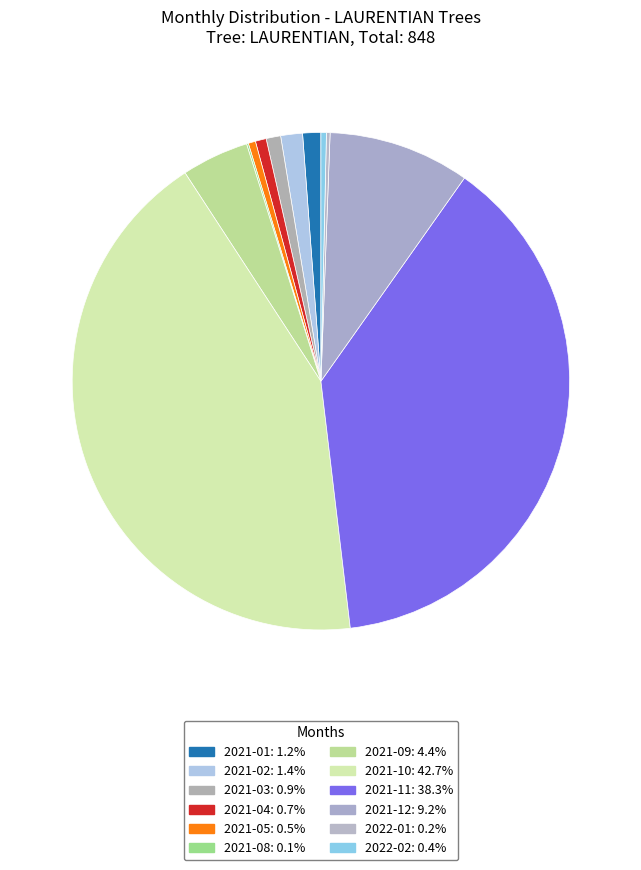

Which category has the biggest portion of the pie?

2021-10